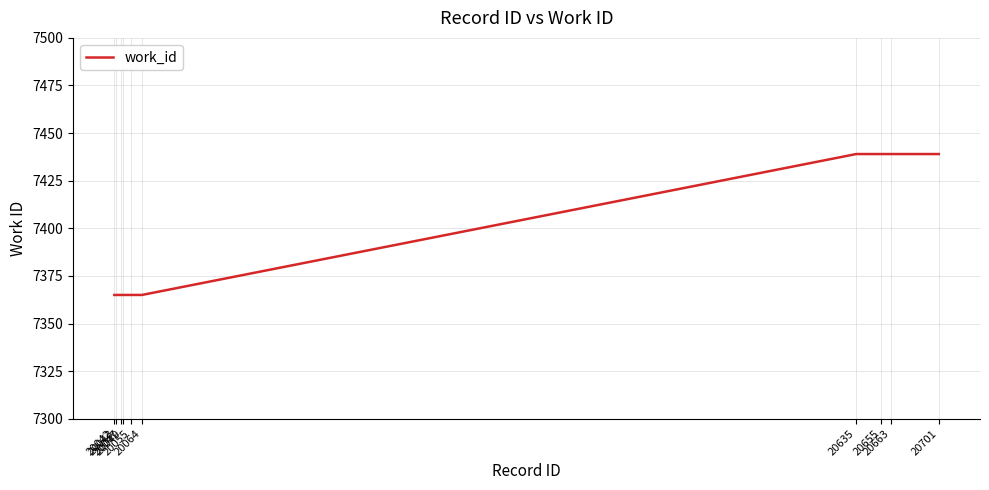

What is the smallest value displayed?

7365